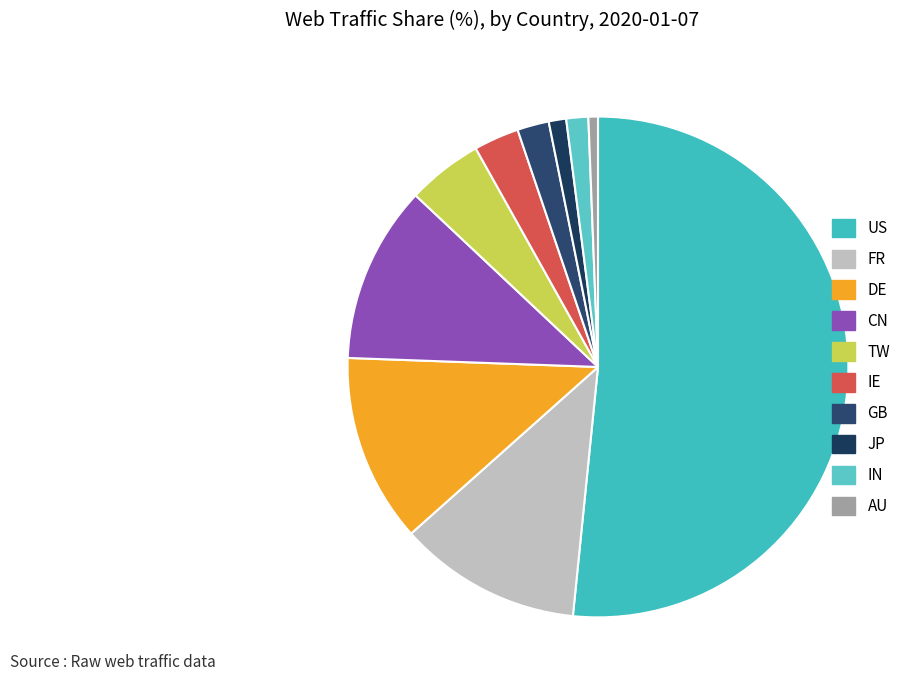

Do IE and TW together represent more than half of the pie?

No